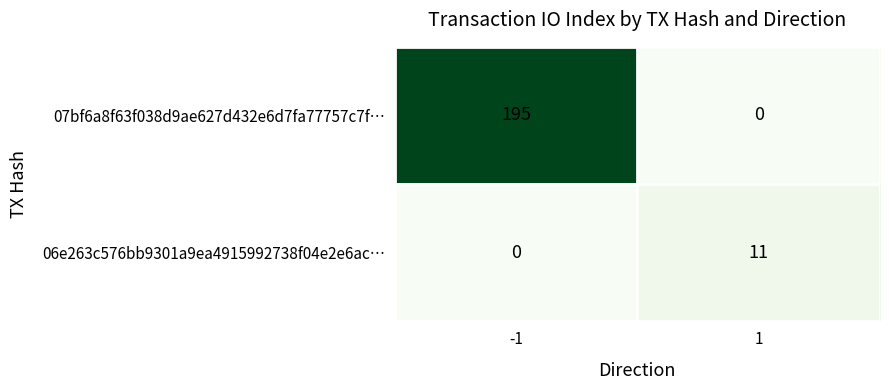

Which series has the largest total across all categories?

07bf6a8f63f038d9ae627d432e6d7fa77757c7f…